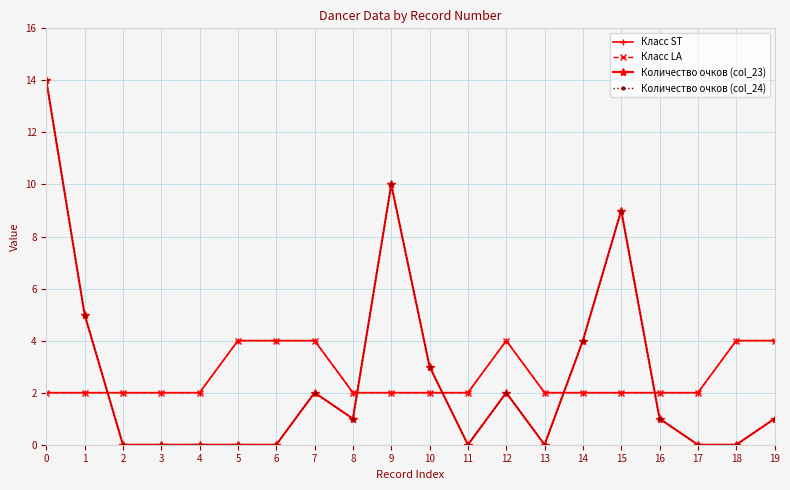

Reading left to right, extract all data points from this chart.

Класс ST: 2	2	2	2	2	4	4	4	2	2	2	2	4	2	2	2	2	2	4	4
Класс LA: 2	2	2	2	2	4	4	4	2	2	2	2	4	2	2	2	2	2	4	4
Количество очков (col_23): 14	5	0	0	0	0	0	2	1	10	3	0	2	0	4	9	1	0	0	1
Количество очков (col_24): 14	5	0	0	0	0	0	2	1	10	3	0	2	0	4	9	1	0	0	1